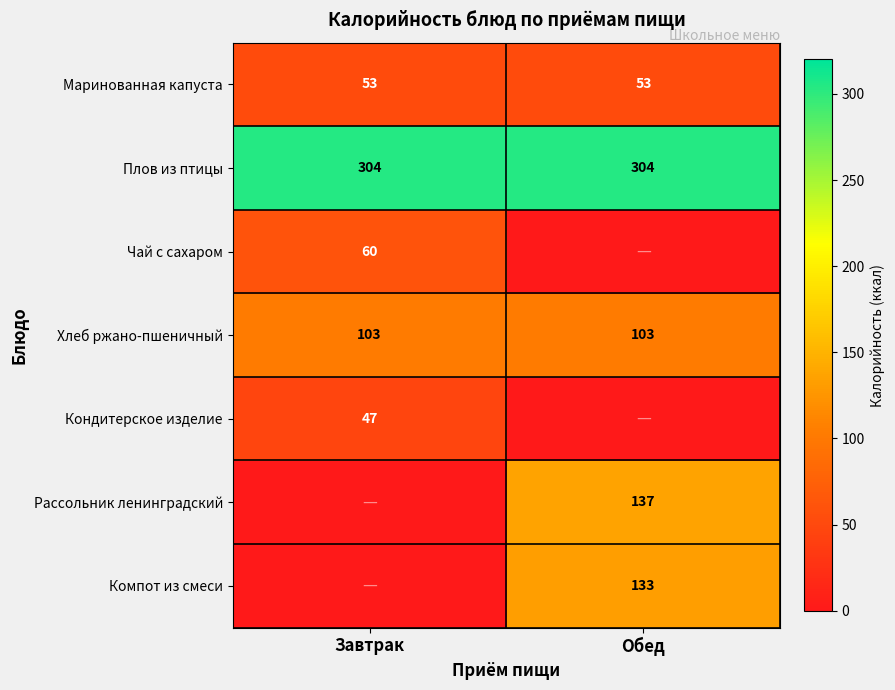

What is the sum of all Хлеб ржано-пшеничный values?

206